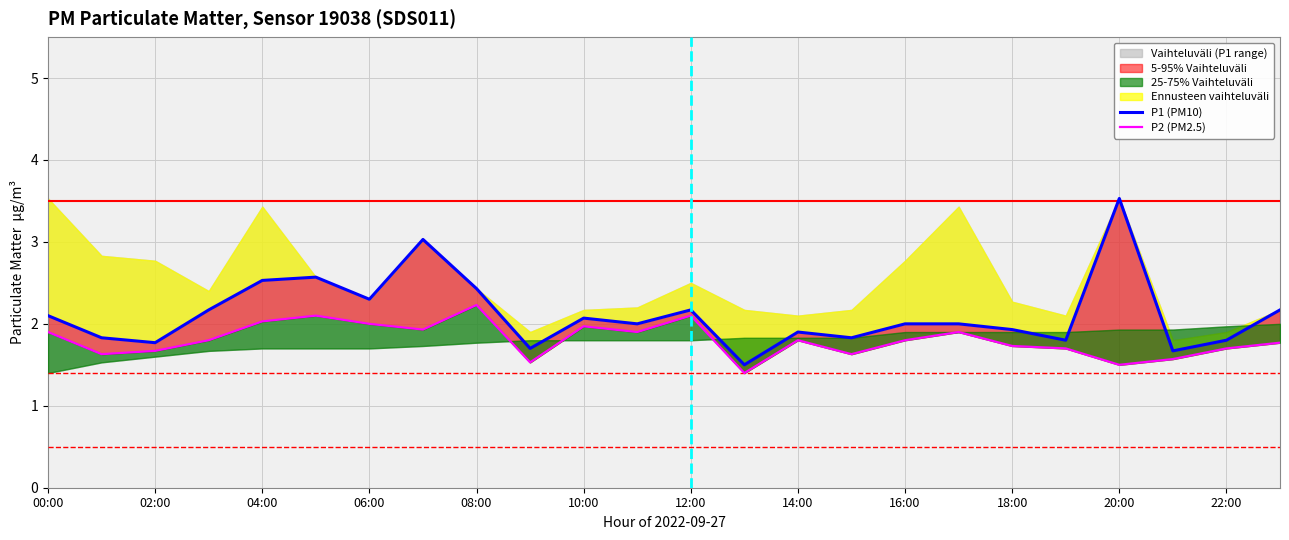

At which category is the sum across all series the highest?

20:00